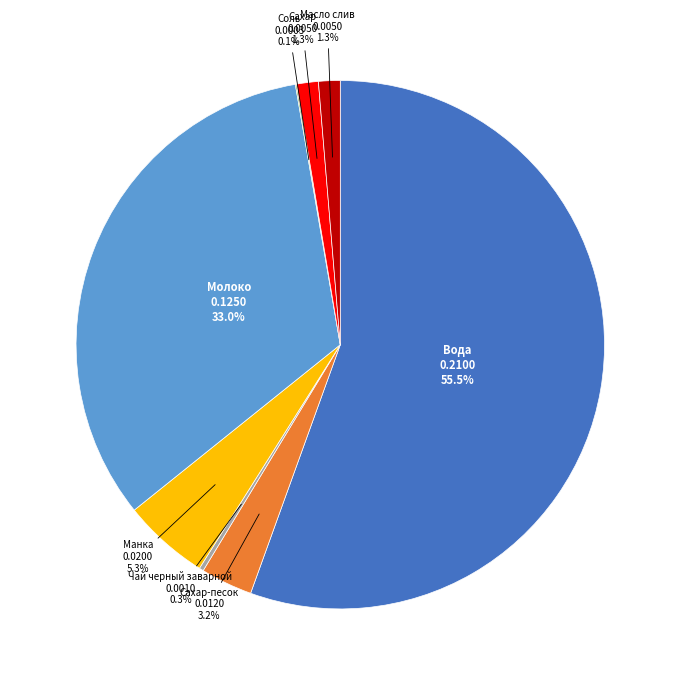

Which category has the biggest portion of the pie?

Вода